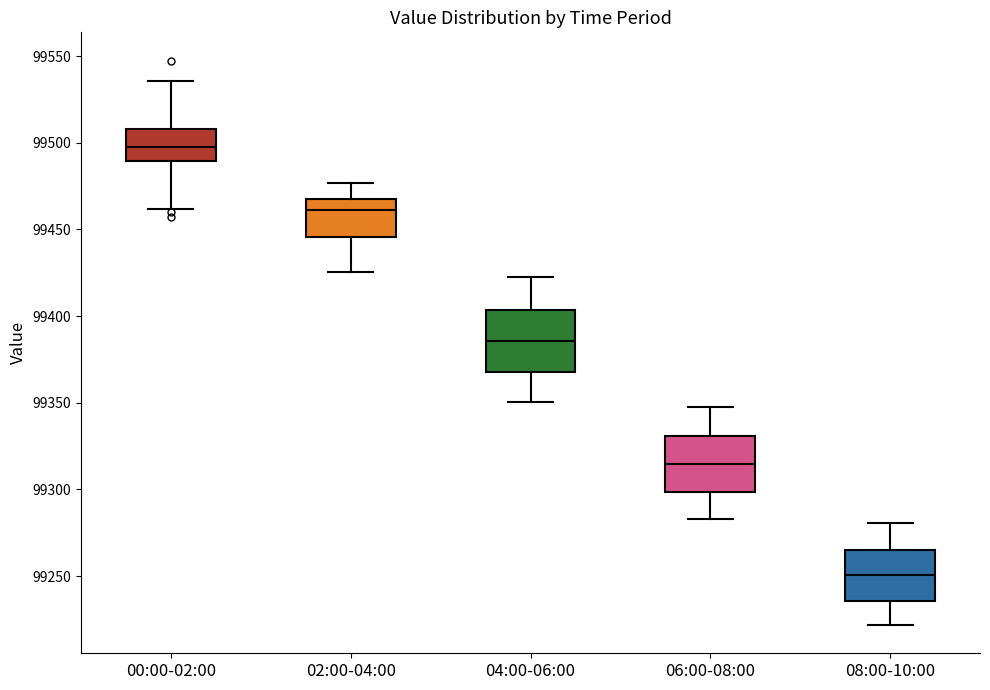

Where does the upper whisker of the box for 04:00-06:00 end on the y-axis? The values are not printed on the chart, so give them approximately, as read against the axis.

99420